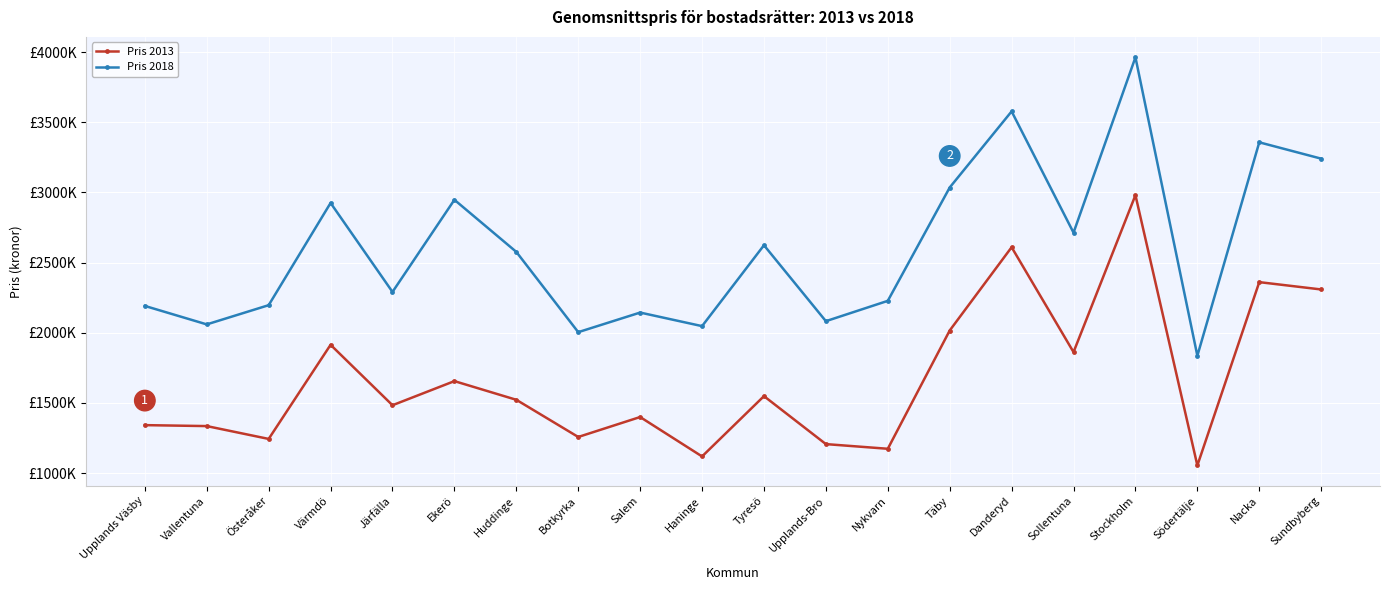

What is the difference between the highest and lowest values at Stockholm?

982732